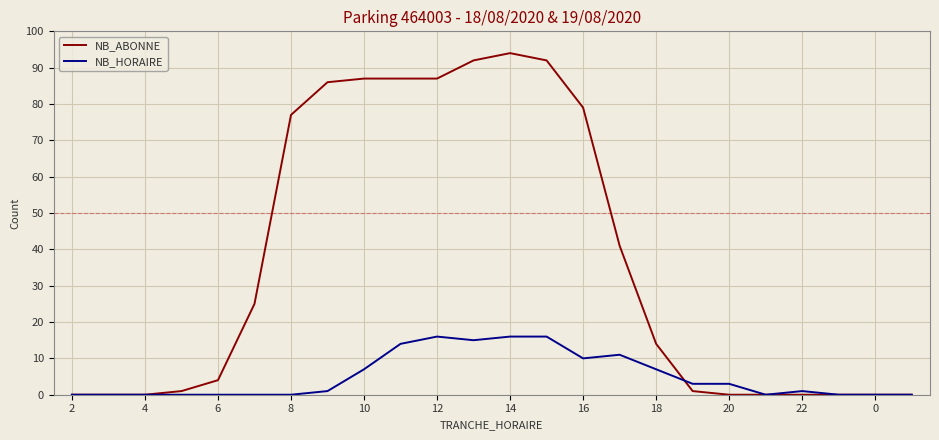

Which series has the largest total across all categories?

NB_ABONNE